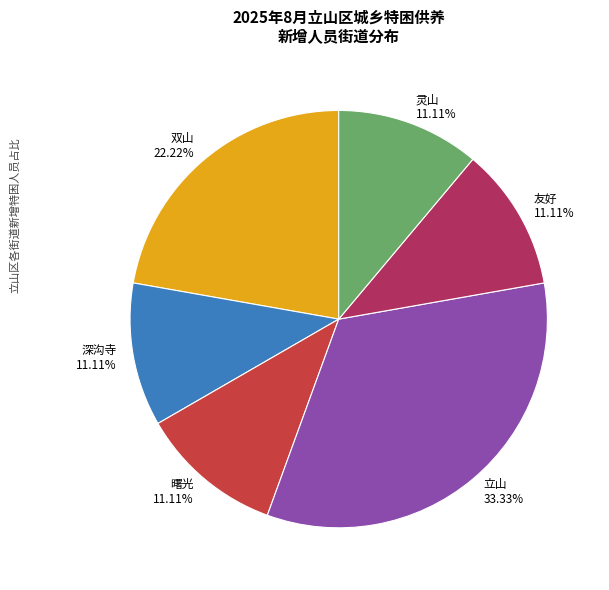

Is there any slice that represents more than half of the pie?

No